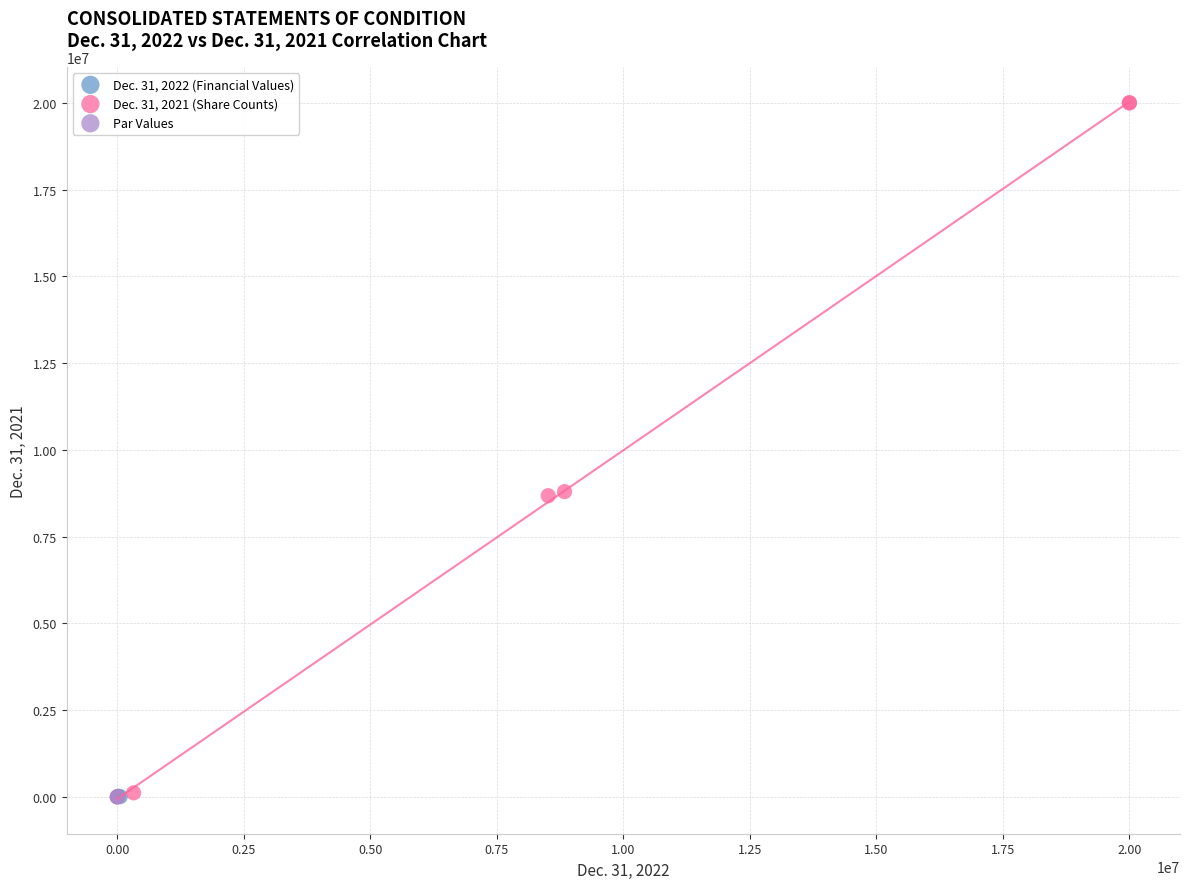

What are all the series names shown in the legend?

Dec. 31, 2022 (Financial Values), Dec. 31, 2021 (Share Counts), Par Values